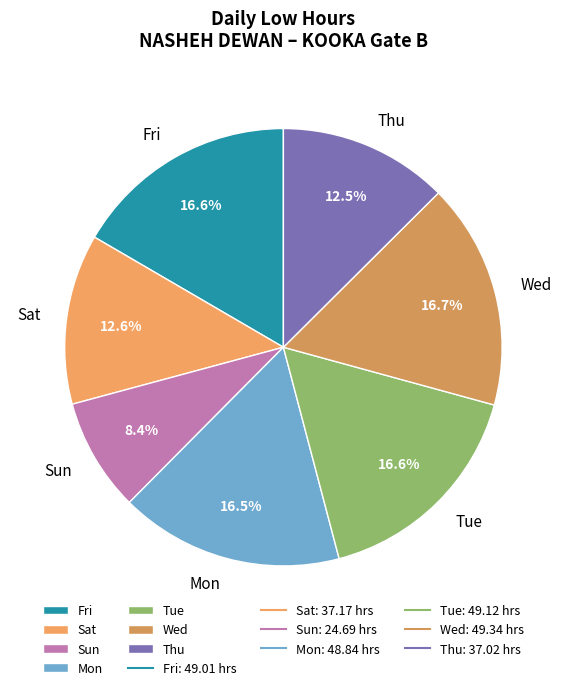

Which has a higher value, Sat or Sun?

Sat